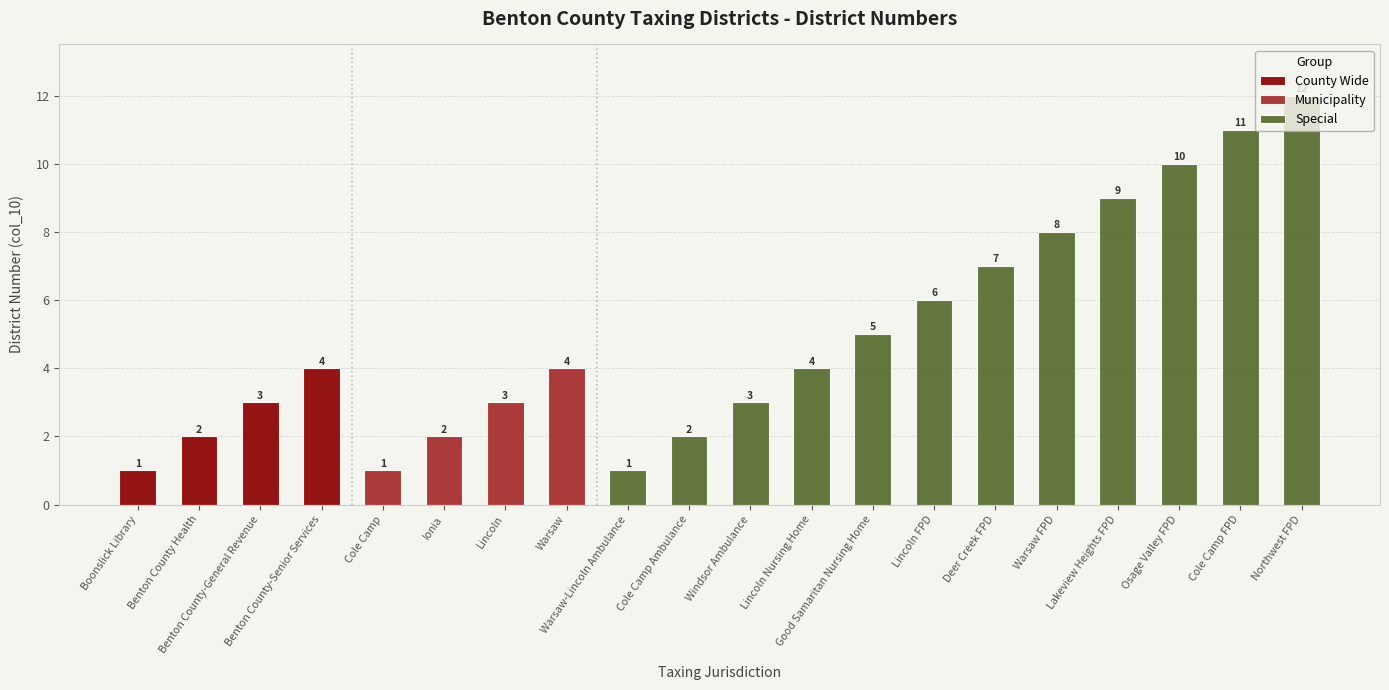

What is the smallest value displayed?

1